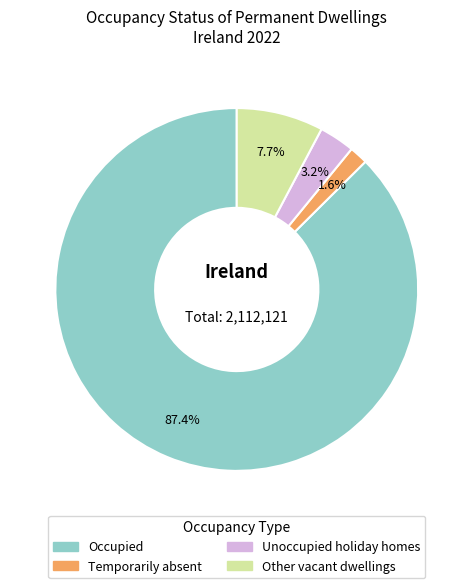

The Unoccupied holiday homes slice represents 3% of the pie. True or false?

True